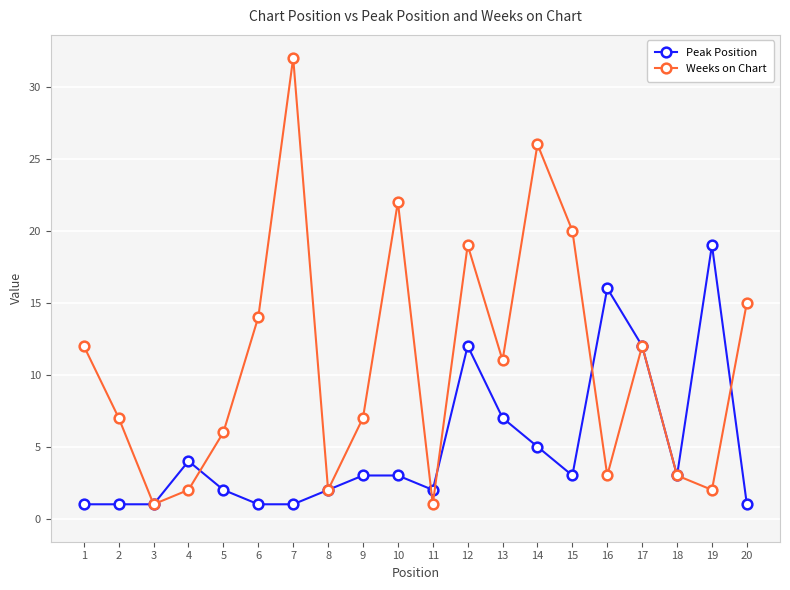

Which category has the highest value in the Weeks on Chart series?

7